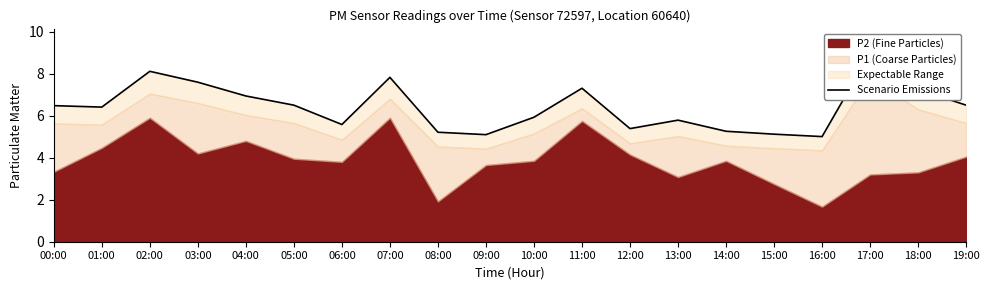

True or false: the data shows 7.2 at 18:00.

True